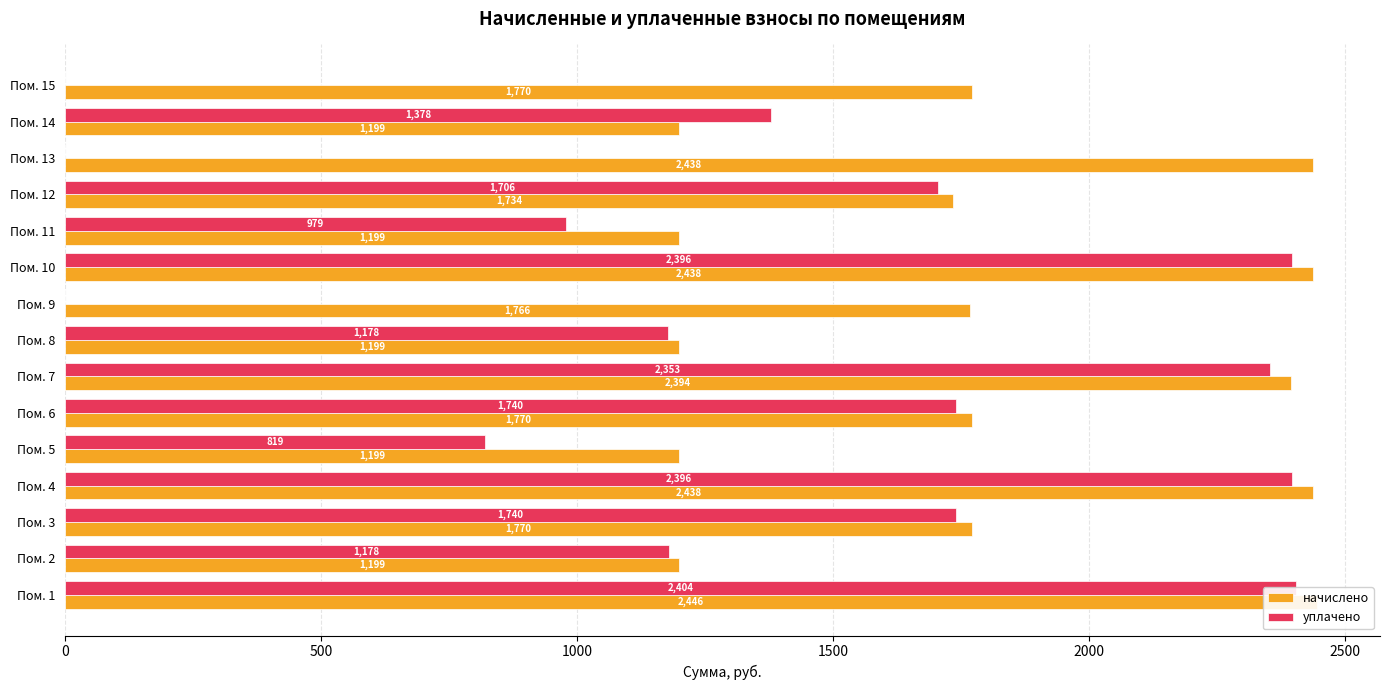

Does the chart contain any negative values?

No